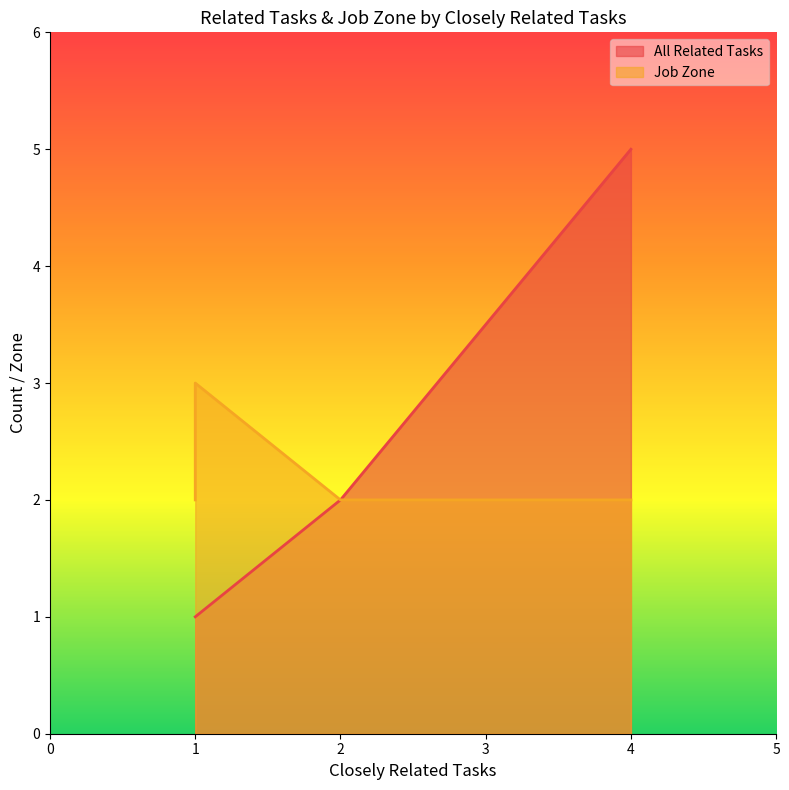

What is the difference between the maximum and minimum values in the Job Zone series?

1